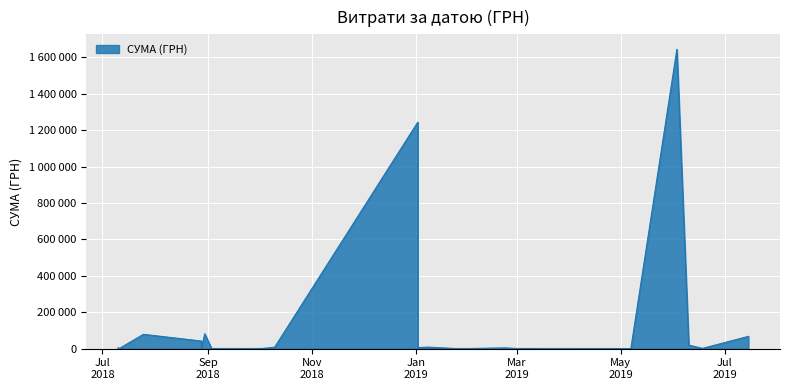

Which label corresponds to the smallest value in the chart?

07.05.2019